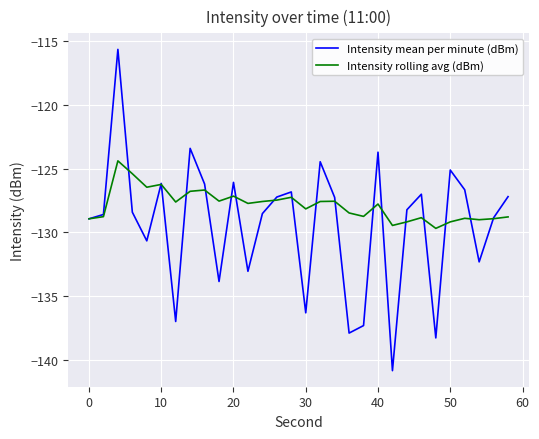

Rank the series by their average value, from highest to lowest.

Intensity rolling avg (dBm), Intensity mean per minute (dBm)